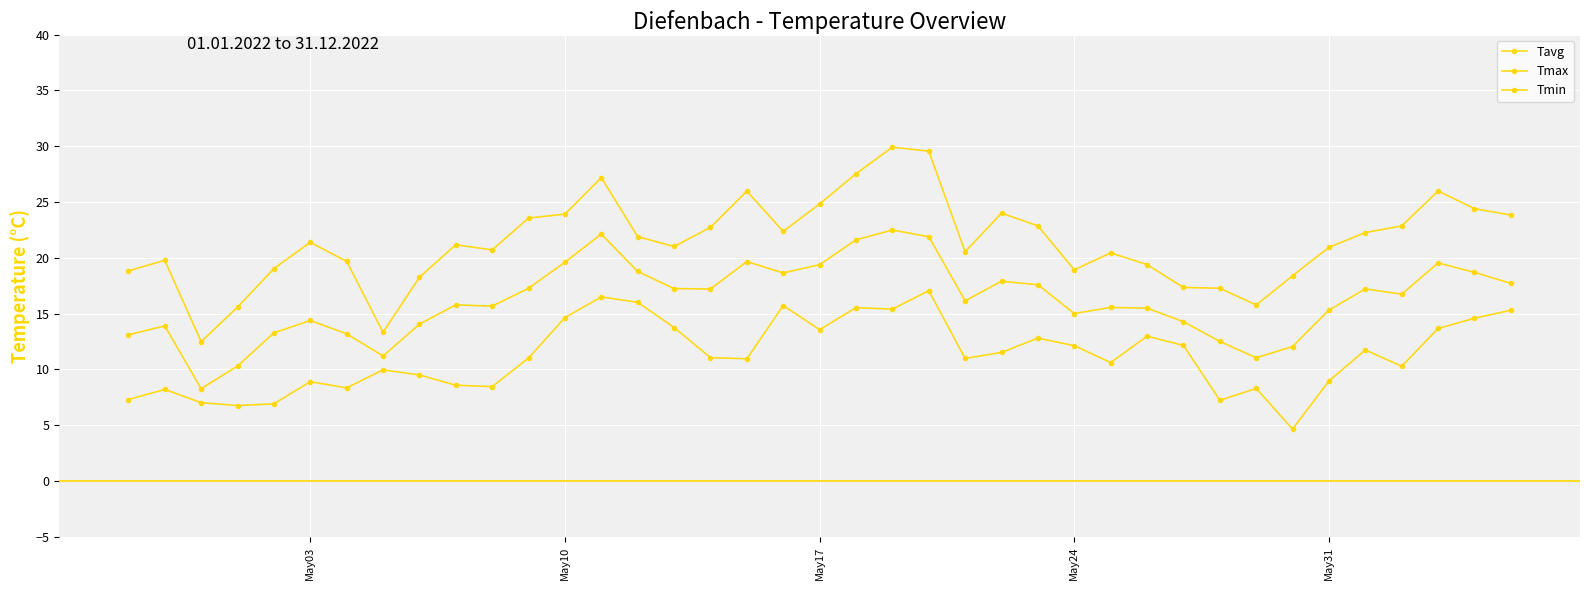

True or false: Tmin and Tavg intersect in this chart.

False